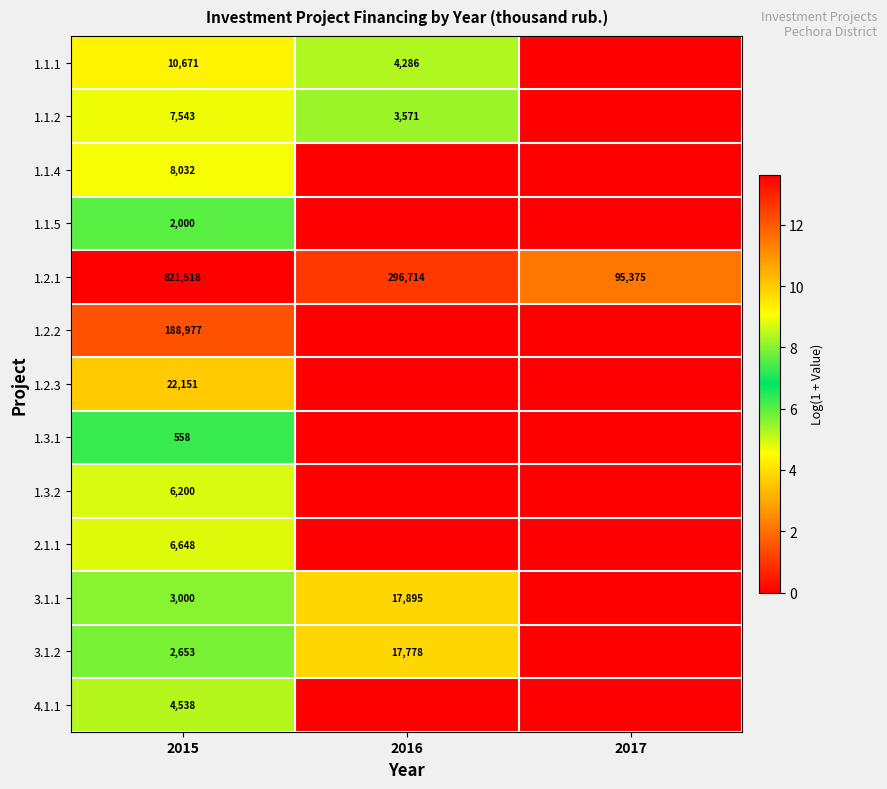

True or false: 1.1.4 has a value of 11.9 at 2015.

False